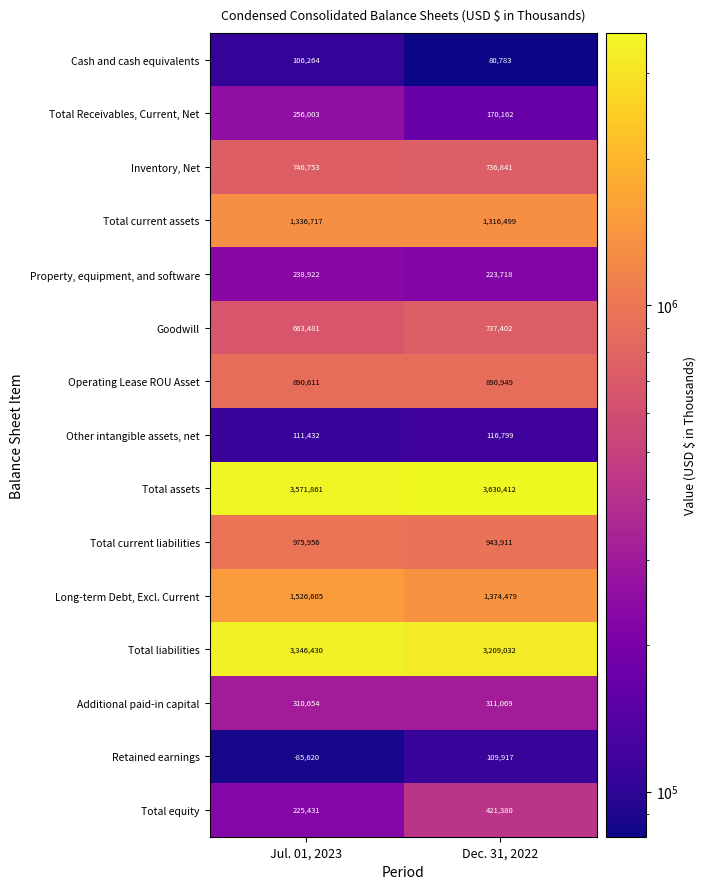

Rank the categories by Additional paid-in capital value from lowest to highest.

Jul. 01, 2023, Dec. 31, 2022